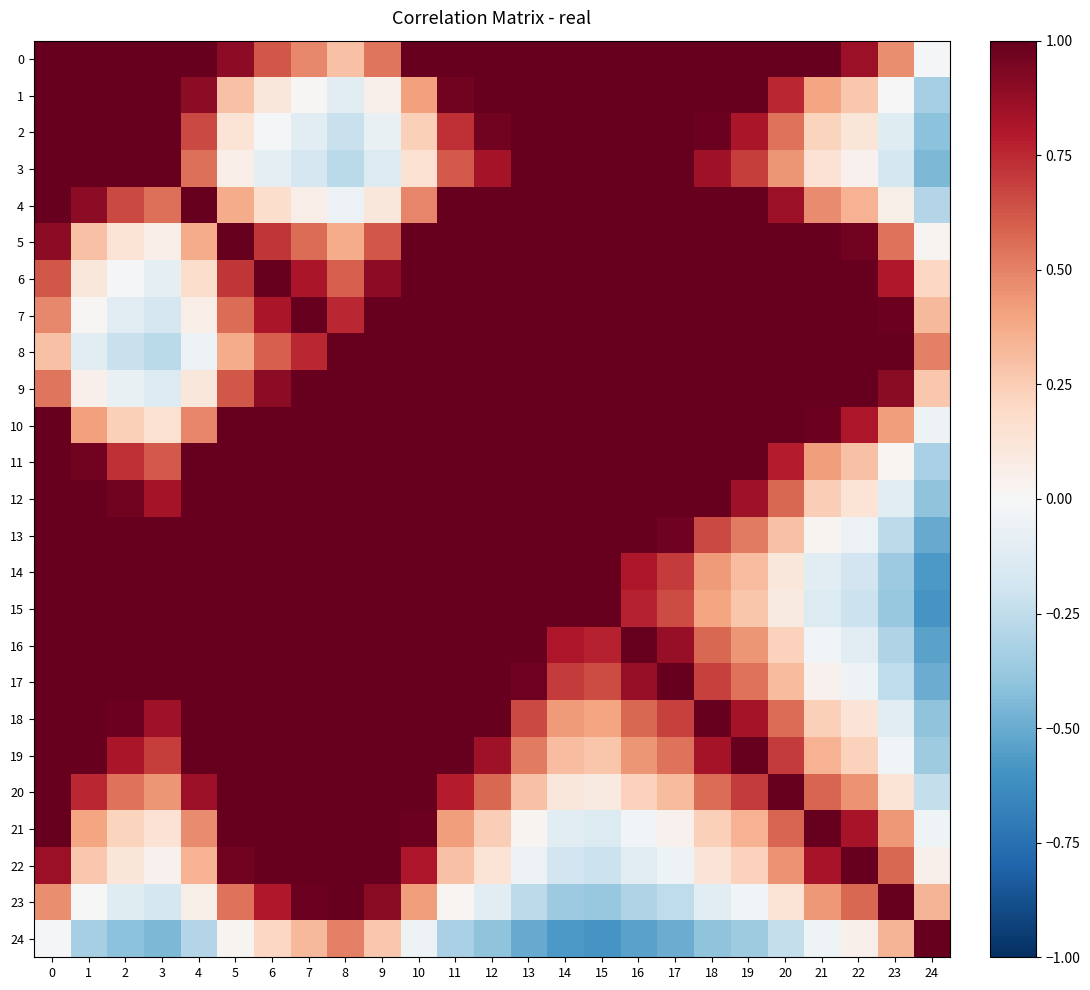

Count the number of data series in this chart.

25